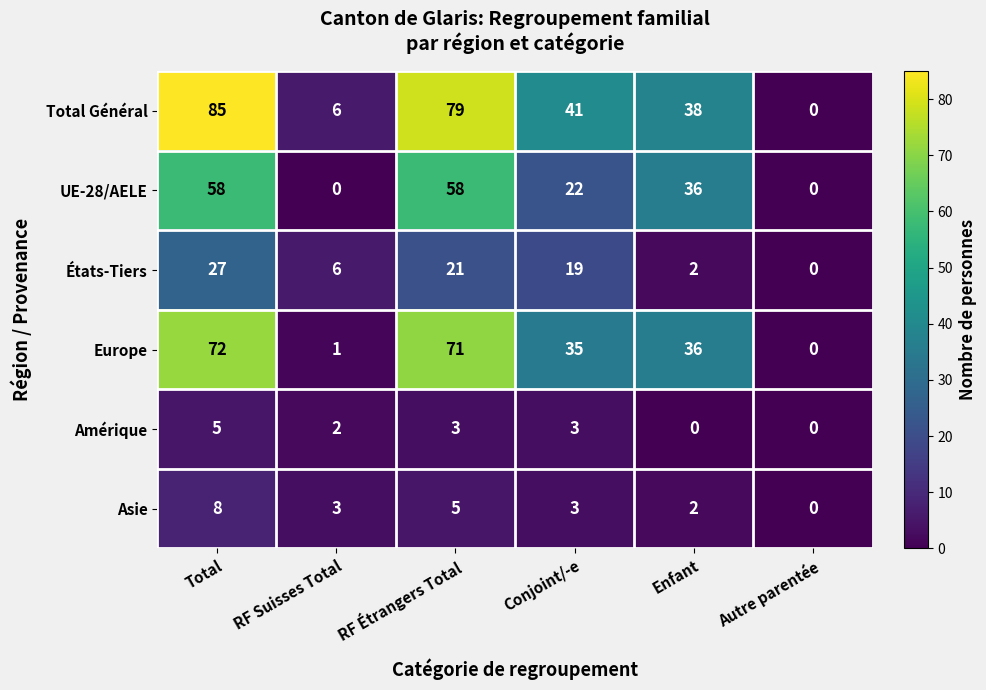

Count the number of data series in this chart.

6